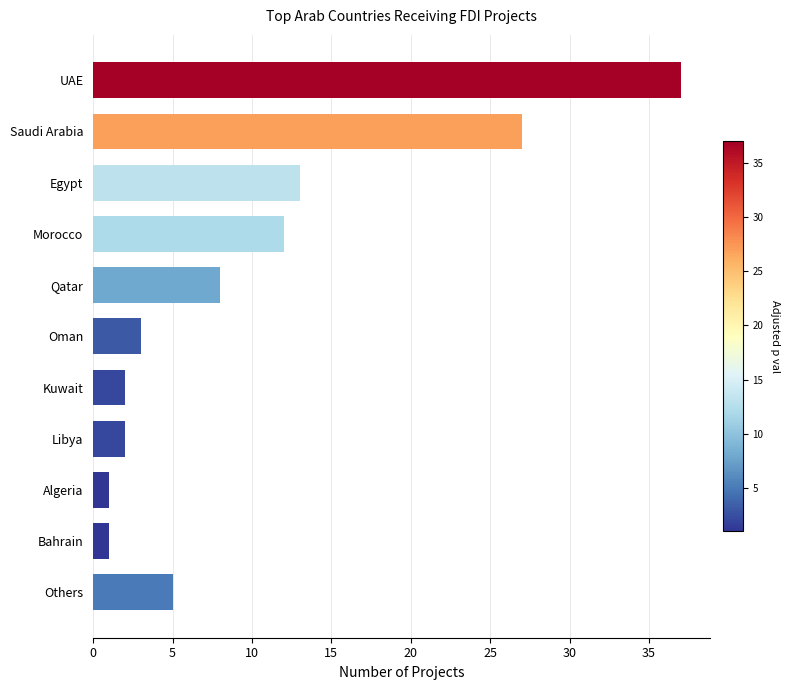

Is it true that the value at Kuwait is 2?

True